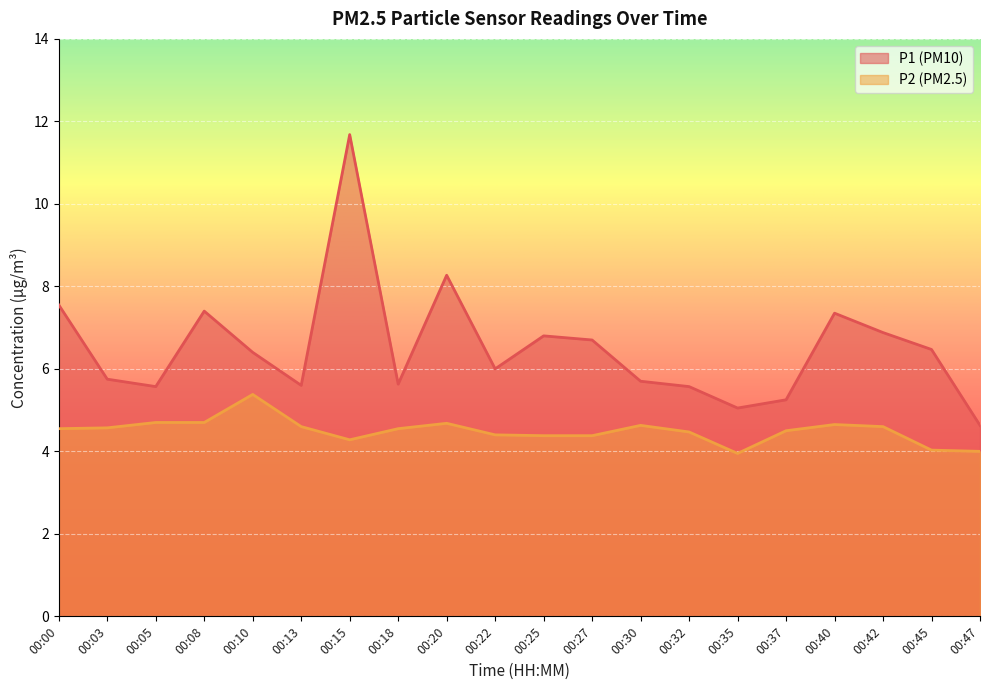

How many values in the P1 series exceed 6?

10